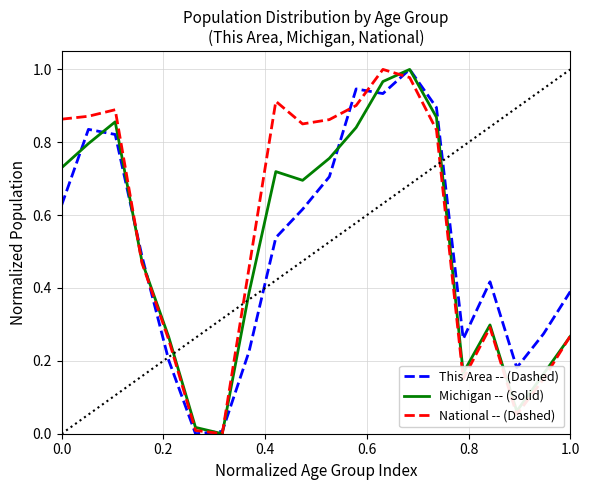

Is this an area chart (filled region under the line)?

No